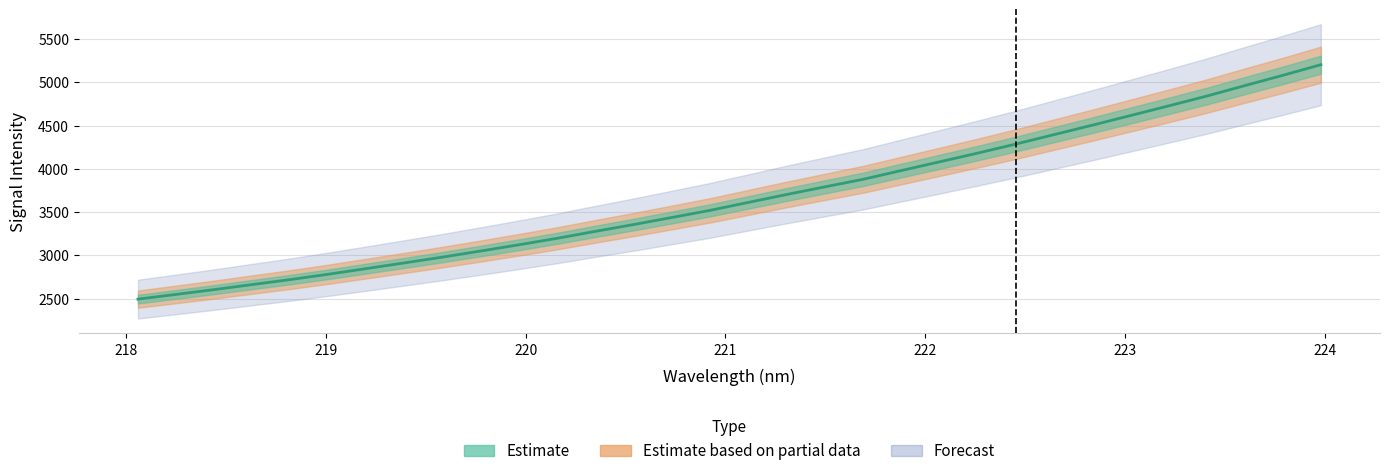

What is the difference between the maximum and minimum values?

2710.4